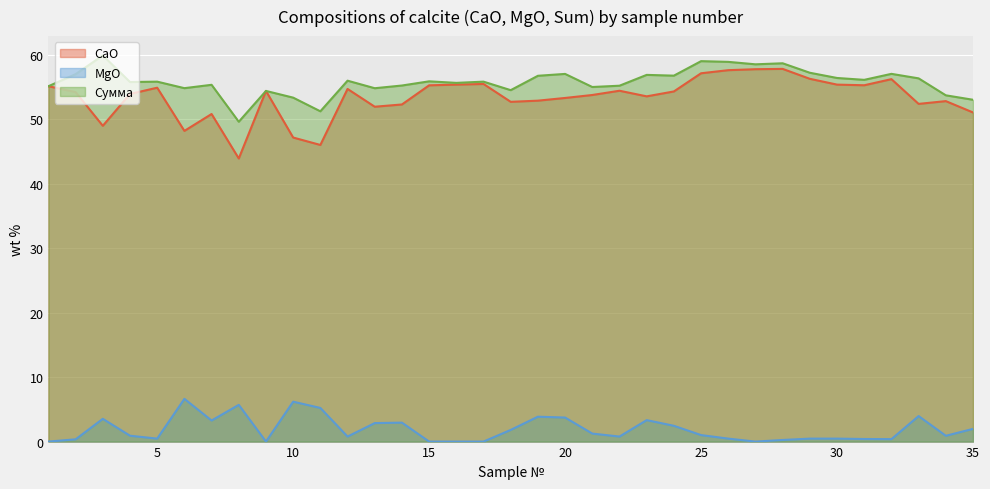

True or false: MgO and CaO intersect in this chart.

False